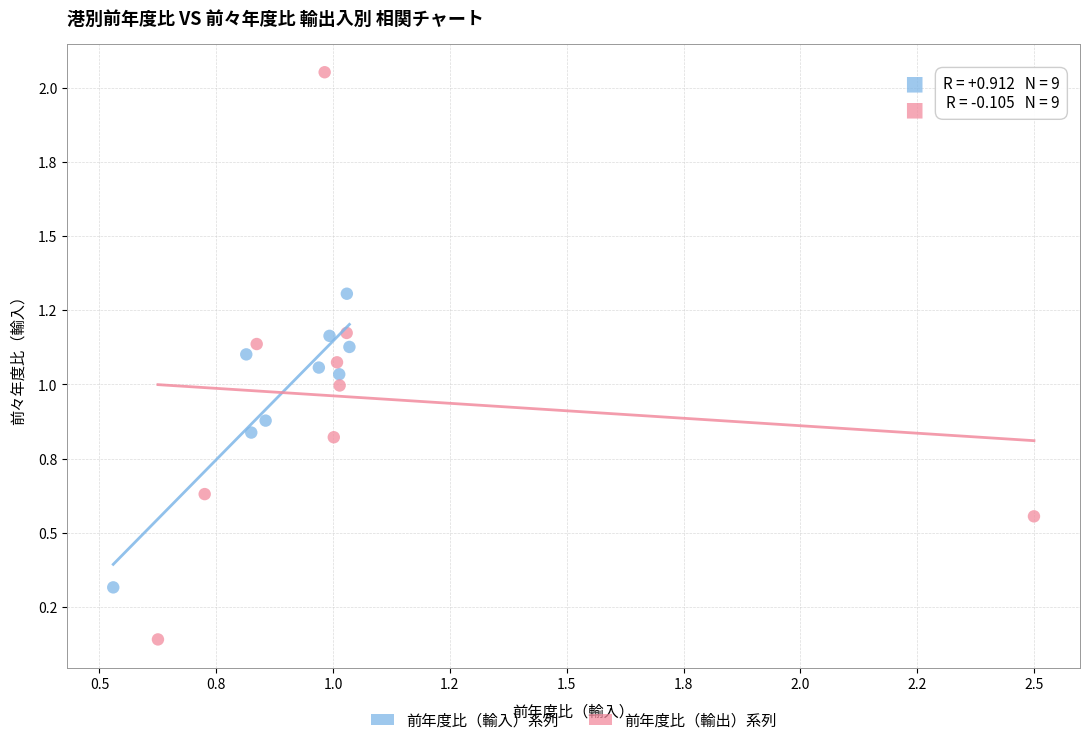

Which series reaches the minimum Y coordinate?

前年度比（輸出）系列